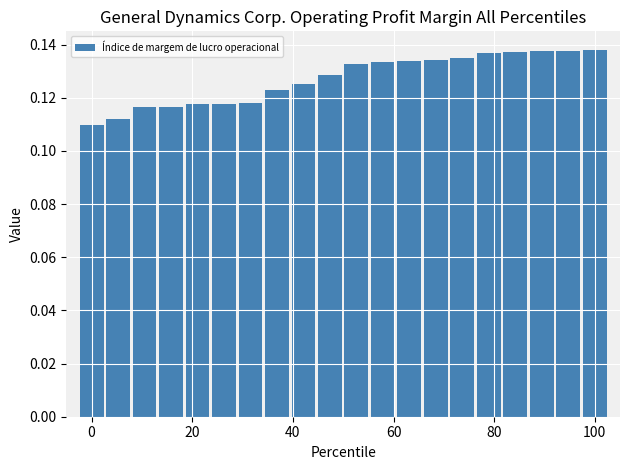

Count the values in the range 0 to 1.

20